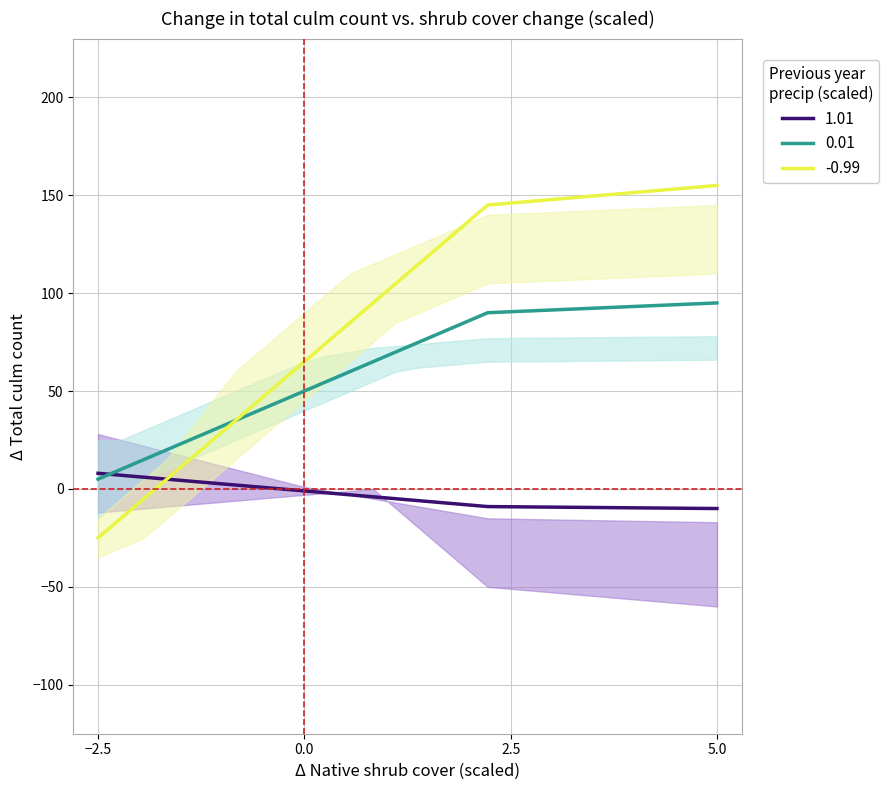

What is the label of the 19th point from the right?

−2.5